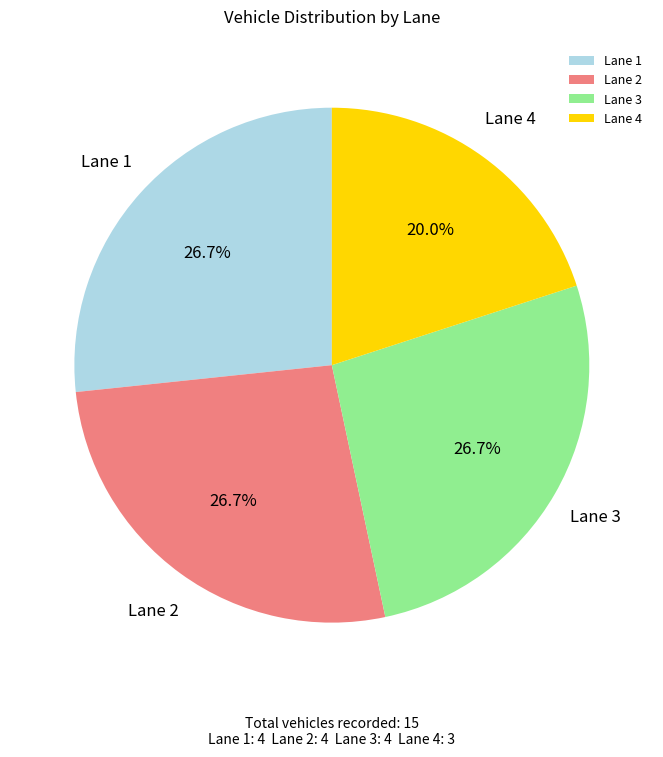

Does Lane 1 account for over 50% of the chart?

No